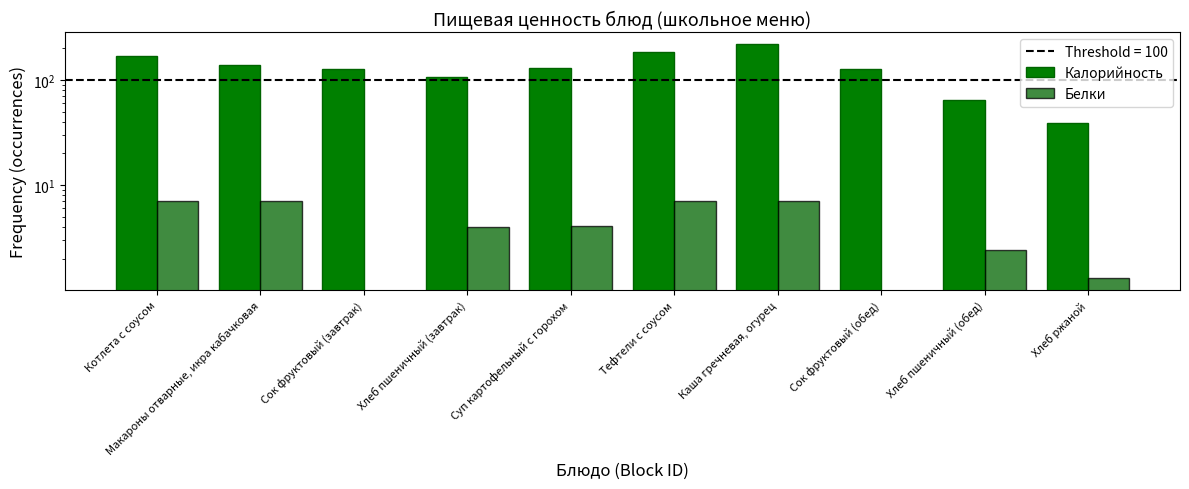

True or false: Белки has a value of 2.2 at Сок фруктовый (завтрак).

False